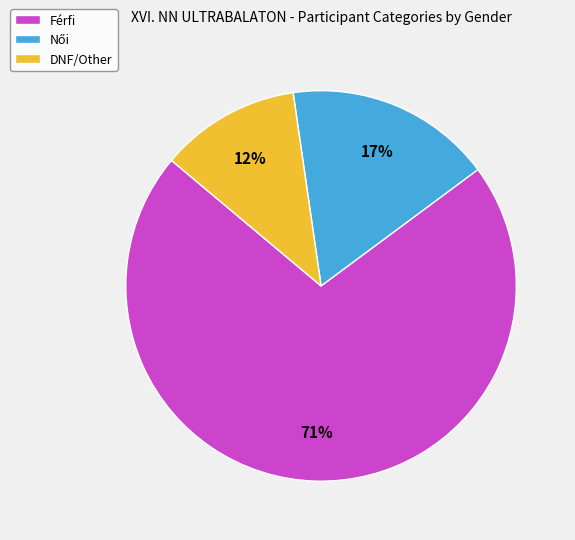

Is it true that Férfi is 81% of the pie?

False